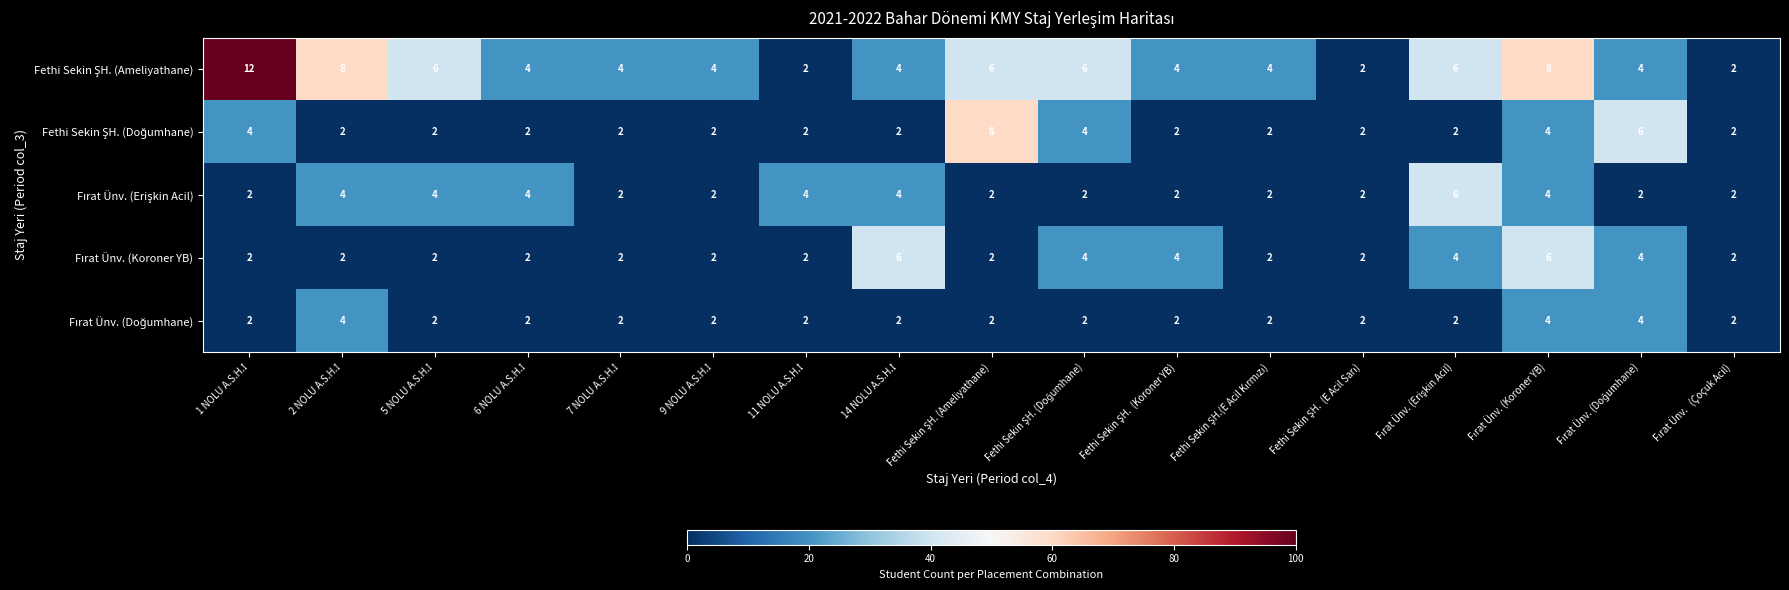

What is the maximum value shown in the chart?

12